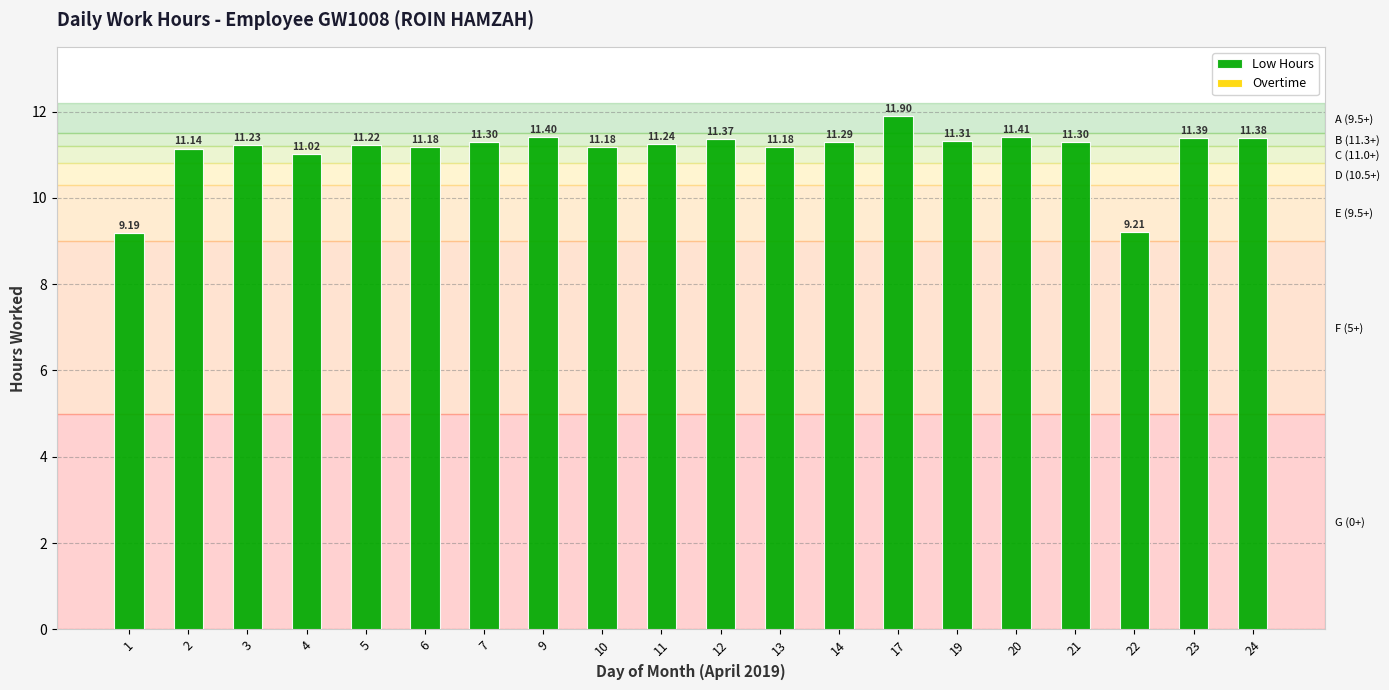

What is the greatest value displayed?

11.9